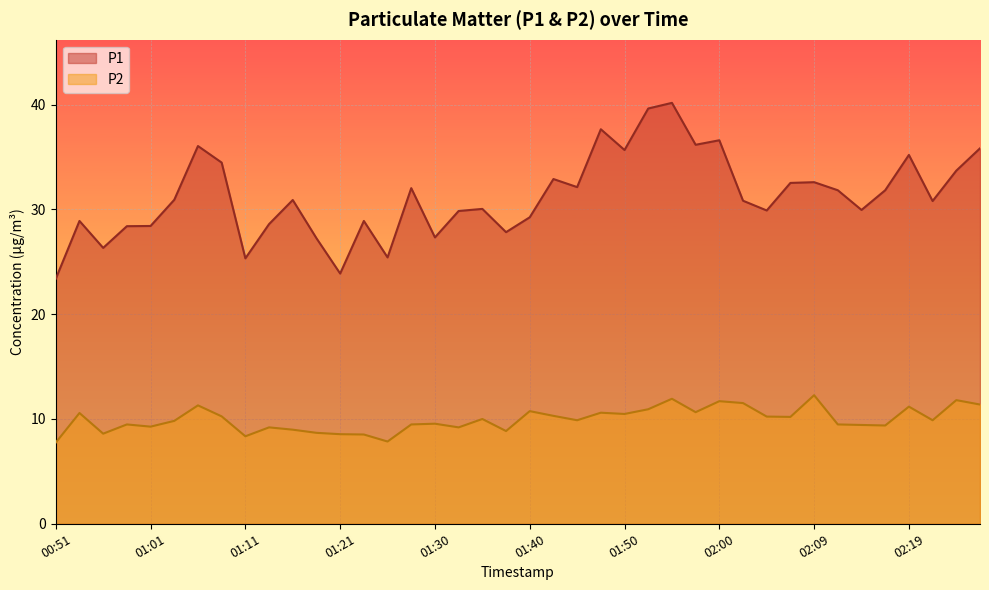

Between 02:14 and 01:23, which is larger?

02:14